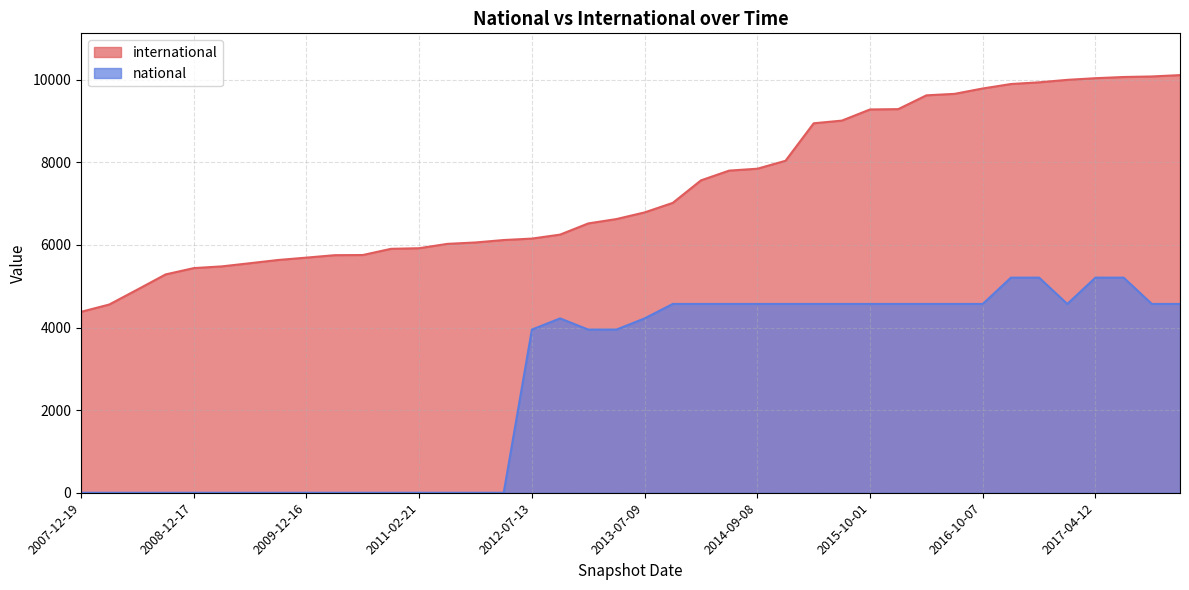

How many data points does each series have?

40